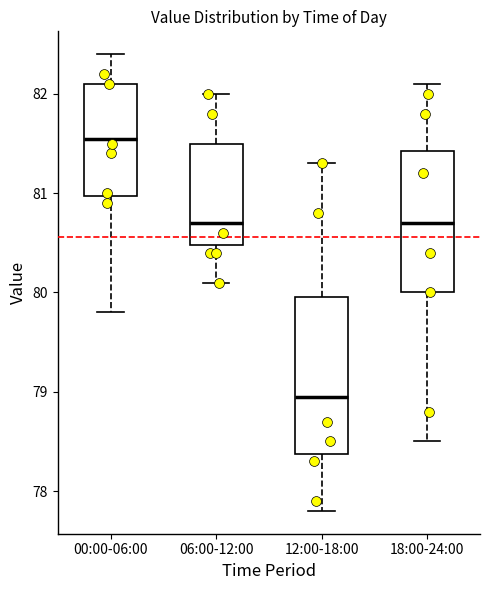

Where is the lower edge of the box for 18:00-24:00 on the y-axis? The values are not printed on the chart, so give them approximately, as read against the axis.

80.0